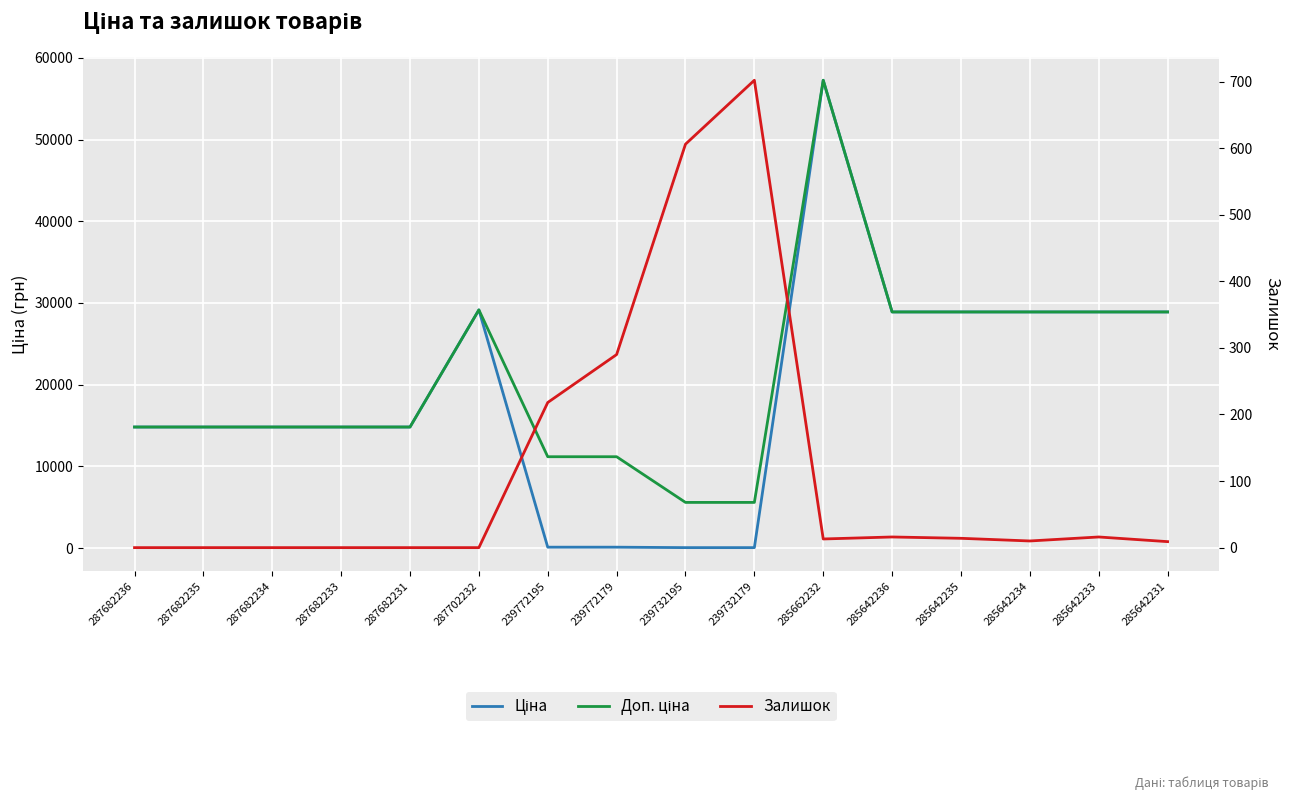

How many data points in Доп. ціна are above 14817?

12